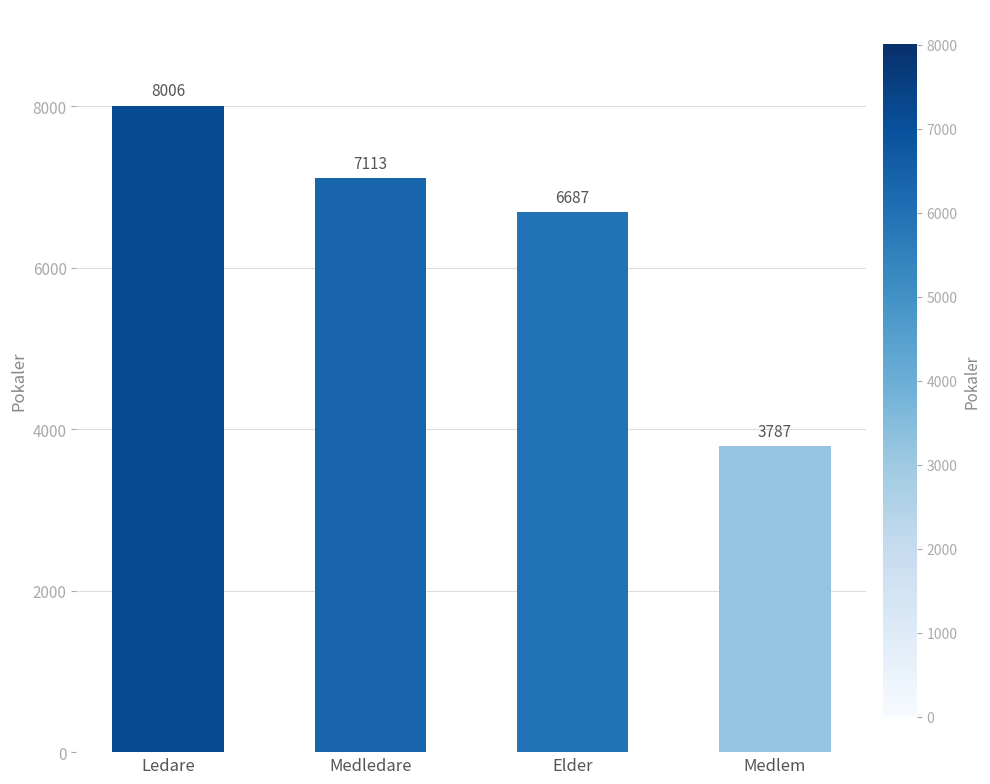

What is the maximum value shown in the chart?

8006